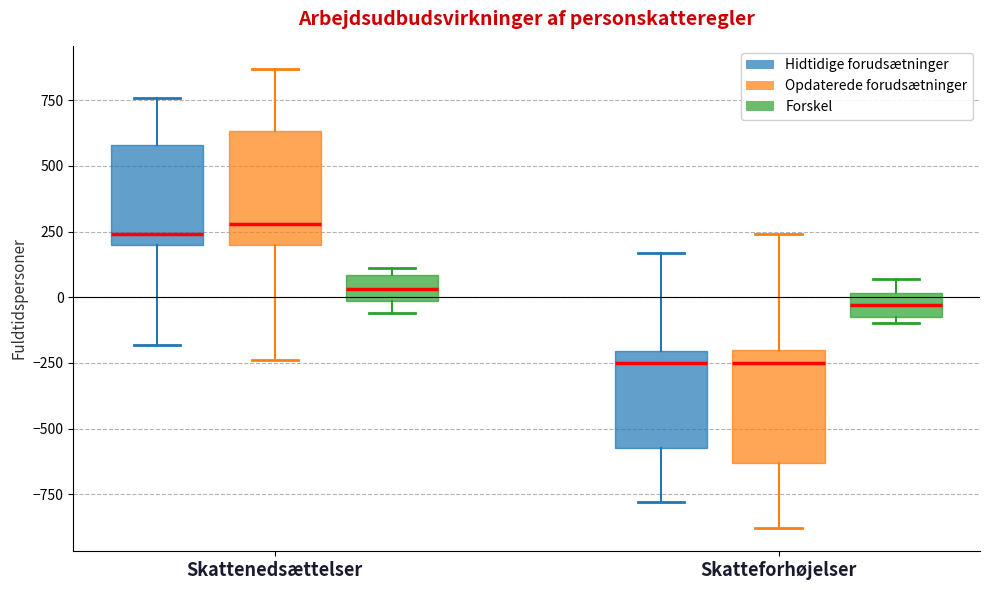

Where is the lower edge of the box for Skatteforhøjelser (Forskel) on the y-axis? The values are not printed on the chart, so give them approximately, as read against the axis.

-50